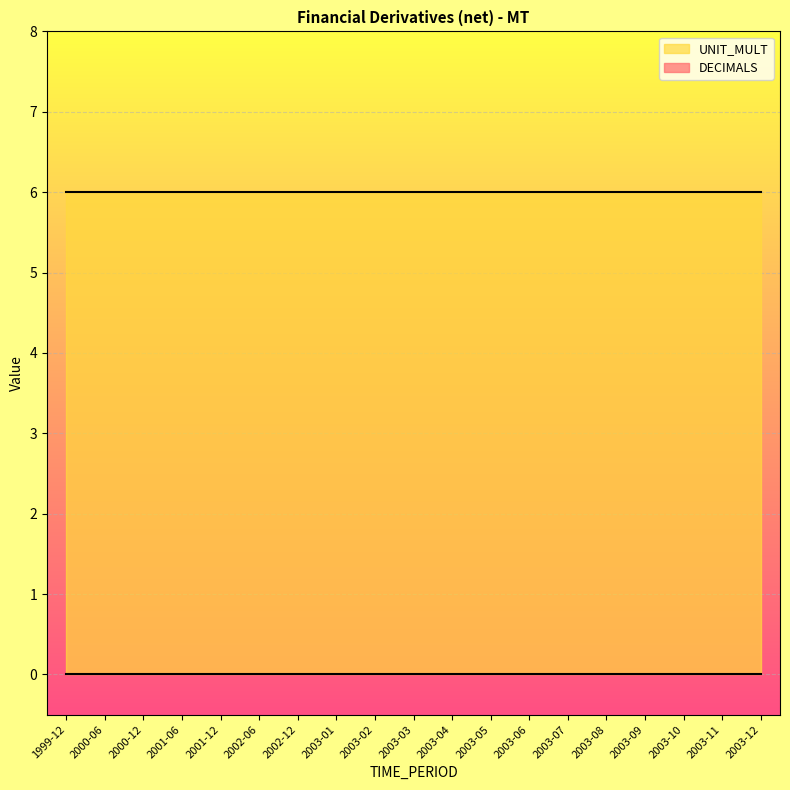

Which series has the largest total across all categories?

UNIT_MULT